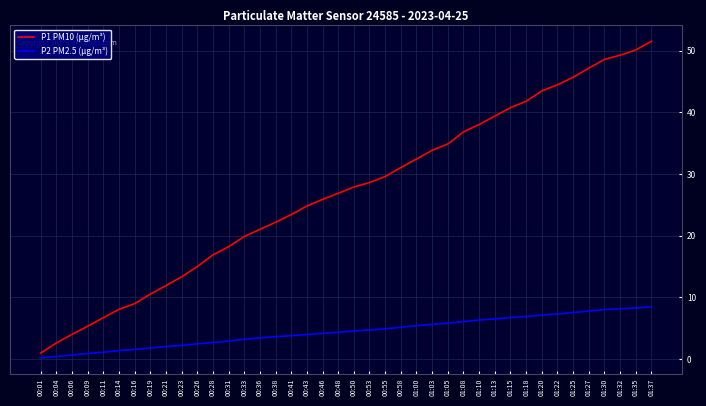

Which series has the largest range (max minus min)?

P1 PM10 (µg/m³)